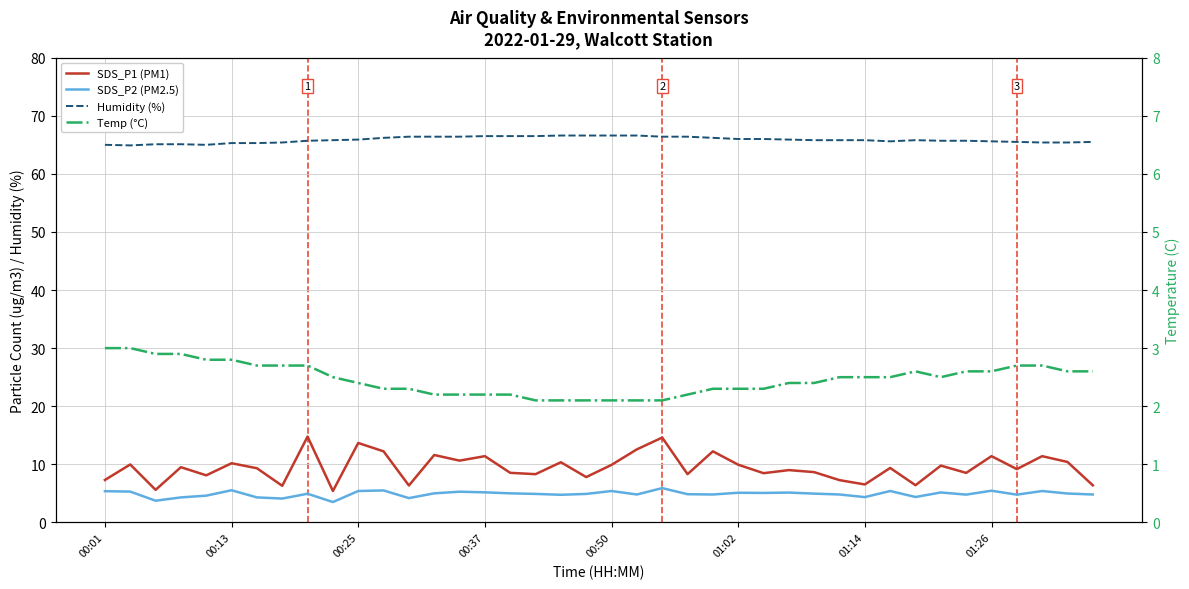

Which category has the lowest value in the SDS_P2 (PM2.5) series?

9